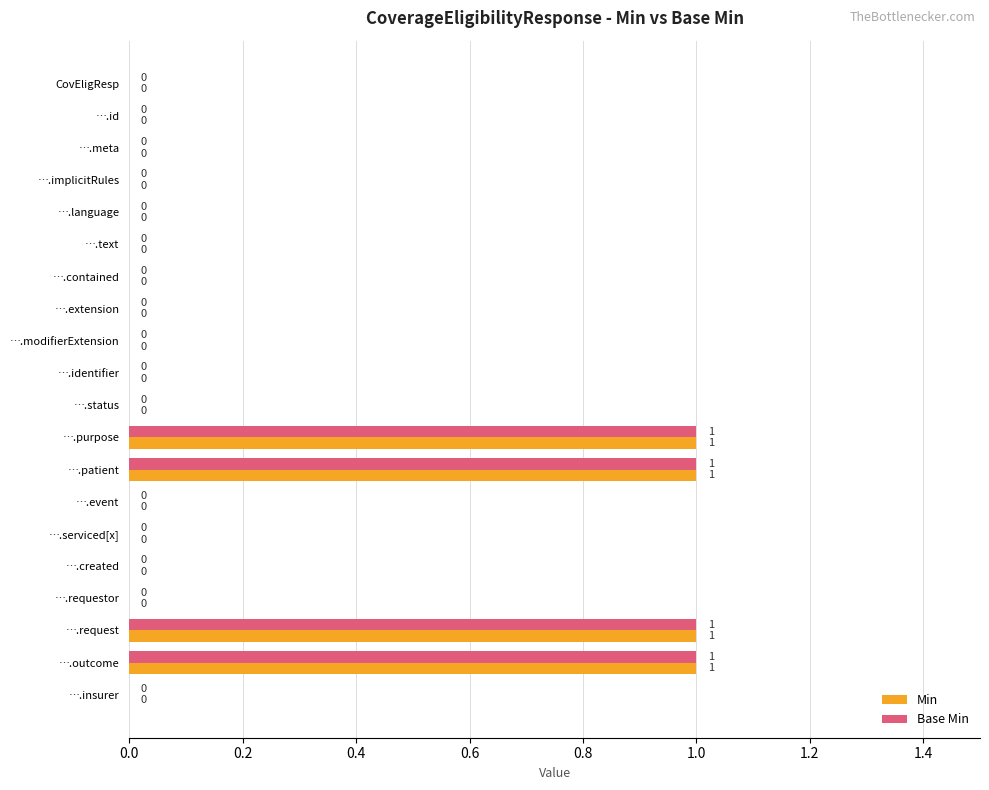

How many Min values are between 0 and 1?

20